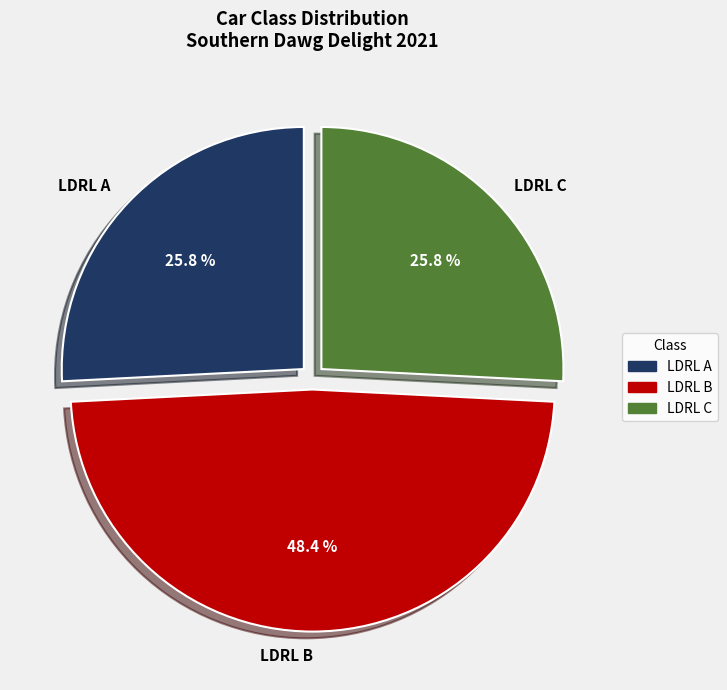

To the nearest percent, what portion does LDRL B represent?

48%